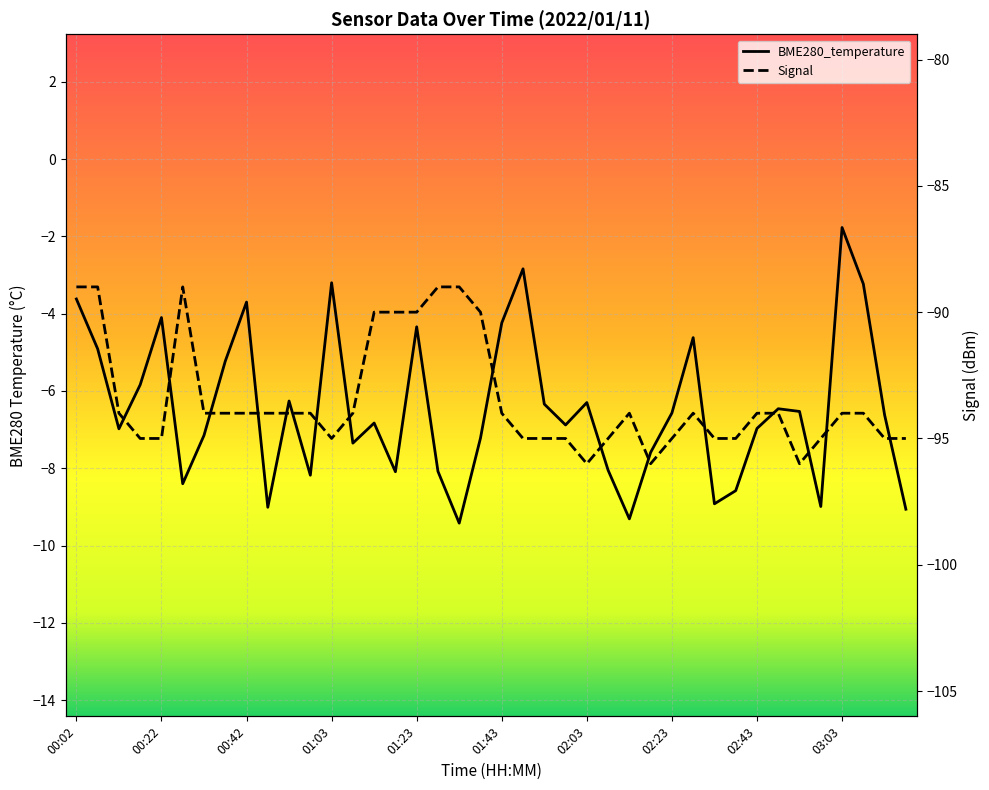

Which has a higher value, 00:02 or 02:28?

00:02